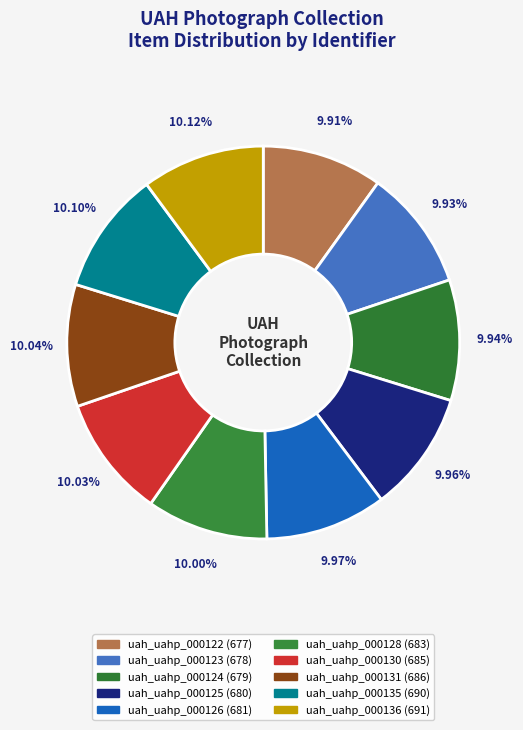

What percentage is the uah_uahp_000122 slice, to the nearest percent?

10%